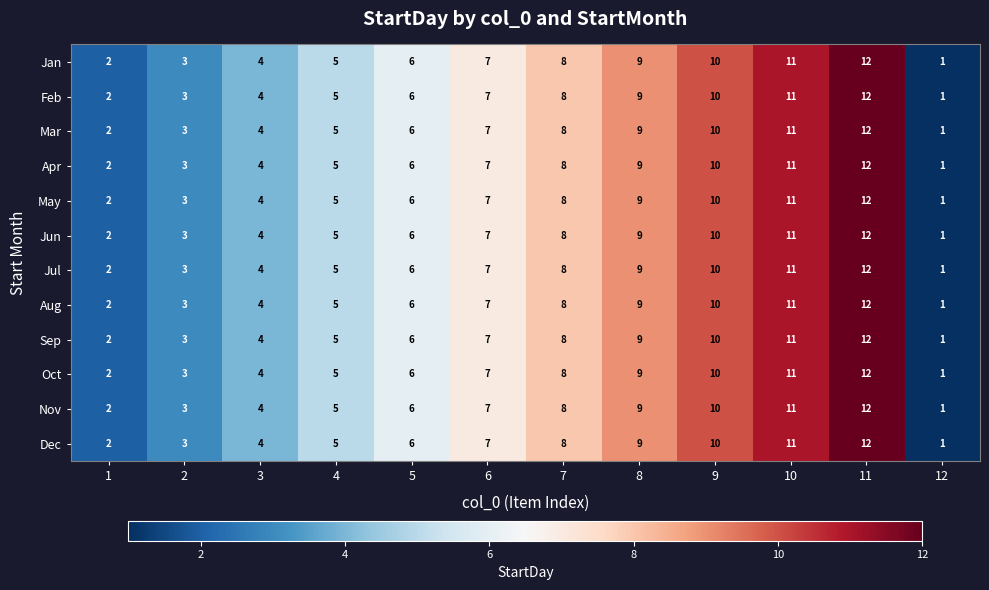

The value of Jun at 2 is 3. True or false?

True